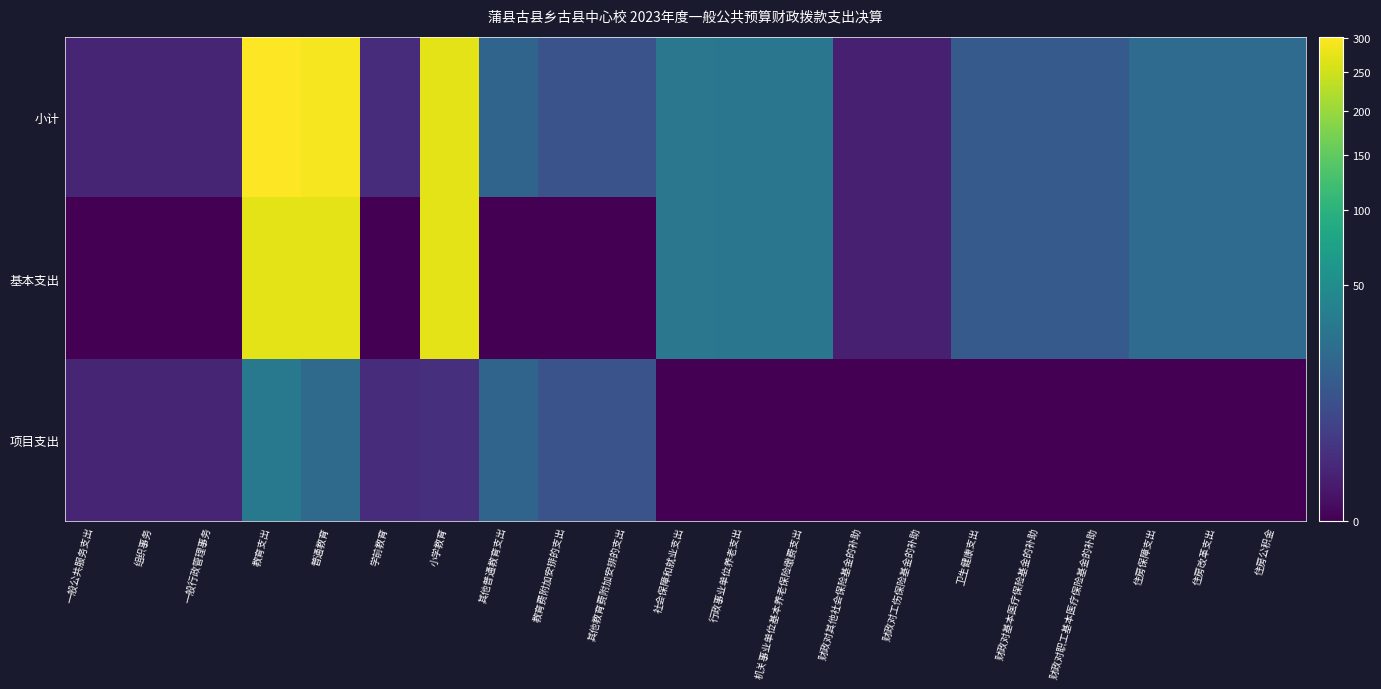

Reading right to left, transcribe all the data shown in this chart.

小计: 住房公积金=21.8	住房改革支出=21.8	住房保障支出=21.8	财政对职工基本医疗保险基金的补助=13.1	财政对基本医疗保险基金的补助=13.1	卫生健康支出=13.1	财政对工伤保险基金的补助=0.7	财政对其他社会保险基金的补助=0.7	机关事业单位基本养老保险缴费支出=29.0	行政事业单位养老支出=29.0	社会保障和就业支出=29.7	其他教育费附加安排的支出=10.0	教育费附加安排的支出=10.0	其他普通教育支出=17.7	小学教育=273.1	学前教育=1.7	普通教育=292.5	教育支出=302.5	一般行政管理事务=1.0	组织事务=1.0	一般公共服务支出=1.0
基本支出: 住房公积金=21.8	住房改革支出=21.8	住房保障支出=21.8	财政对职工基本医疗保险基金的补助=13.1	财政对基本医疗保险基金的补助=13.1	卫生健康支出=13.1	财政对工伤保险基金的补助=0.7	财政对其他社会保险基金的补助=0.7	机关事业单位基本养老保险缴费支出=29.0	行政事业单位养老支出=29.0	社会保障和就业支出=29.7	其他教育费附加安排的支出=0.0	教育费附加安排的支出=0.0	其他普通教育支出=0.0	小学教育=271.1	学前教育=0.0	普通教育=271.1	教育支出=271.1	一般行政管理事务=0.0	组织事务=0.0	一般公共服务支出=0.0
项目支出: 住房公积金=0.0	住房改革支出=0.0	住房保障支出=0.0	财政对职工基本医疗保险基金的补助=0.0	财政对基本医疗保险基金的补助=0.0	卫生健康支出=0.0	财政对工伤保险基金的补助=0.0	财政对其他社会保险基金的补助=0.0	机关事业单位基本养老保险缴费支出=0.0	行政事业单位养老支出=0.0	社会保障和就业支出=0.0	其他教育费附加安排的支出=10.0	教育费附加安排的支出=10.0	其他普通教育支出=17.7	小学教育=2.0	学前教育=1.7	普通教育=21.4	教育支出=31.4	一般行政管理事务=1.0	组织事务=1.0	一般公共服务支出=1.0